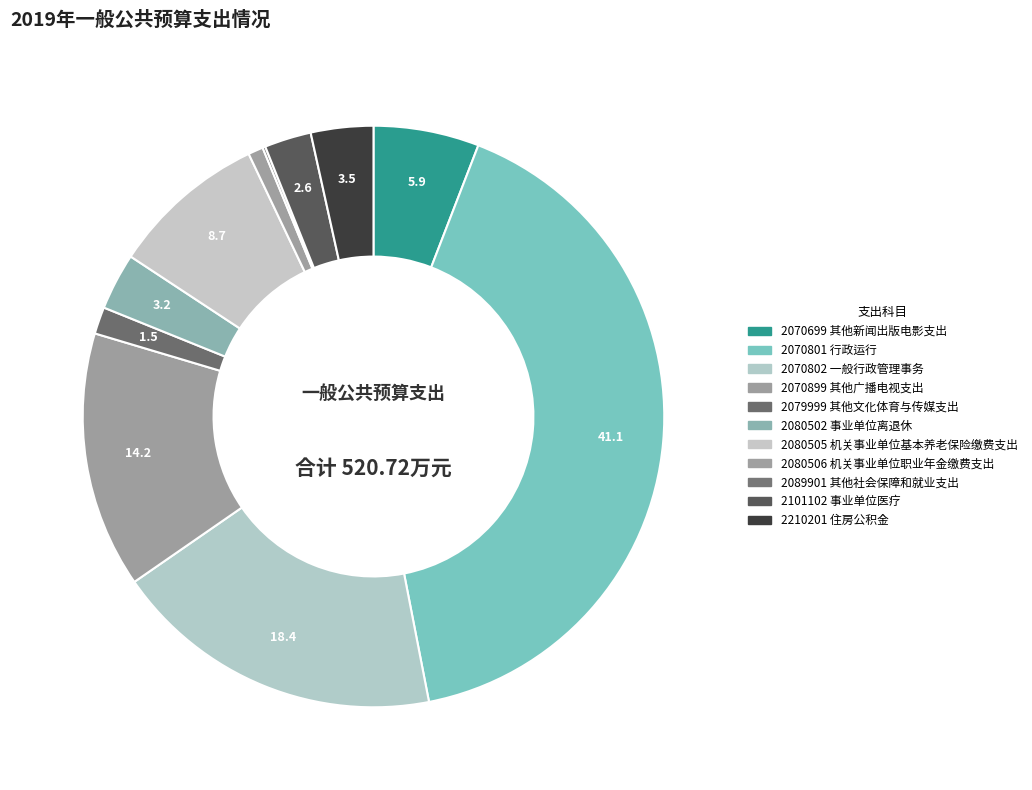

To the nearest percent, what percentage of the pie is 2080505 机关事业单位基本养老保险缴费支出?

9%